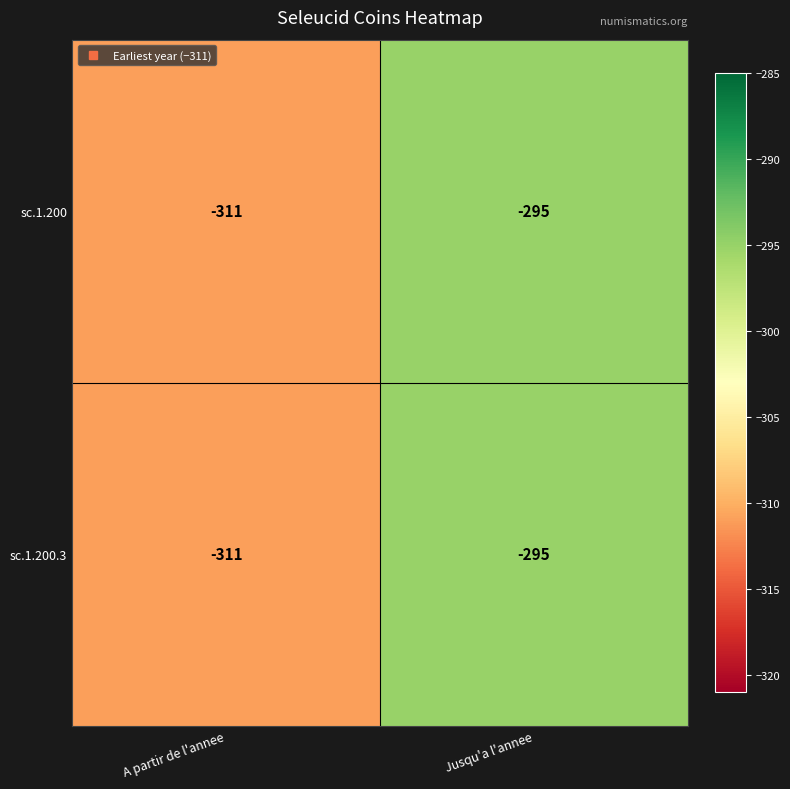

At which label does sc.1.200.3 reach its minimum?

A partir de l'annee